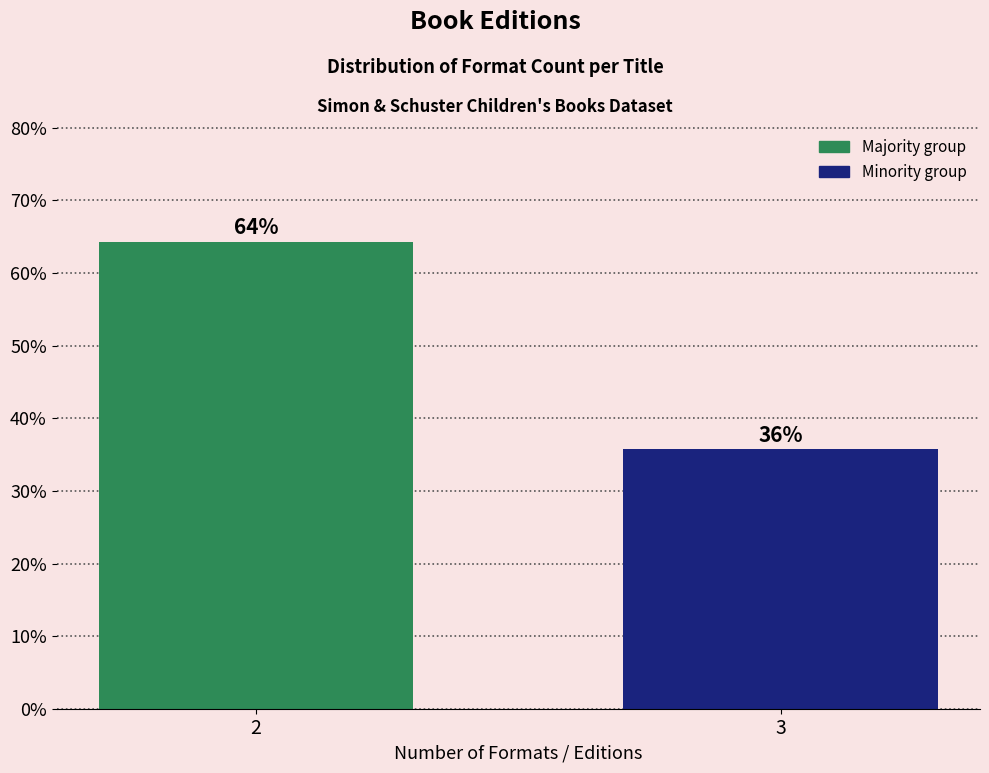

What is the value of the 2nd bar from the left?

35.7